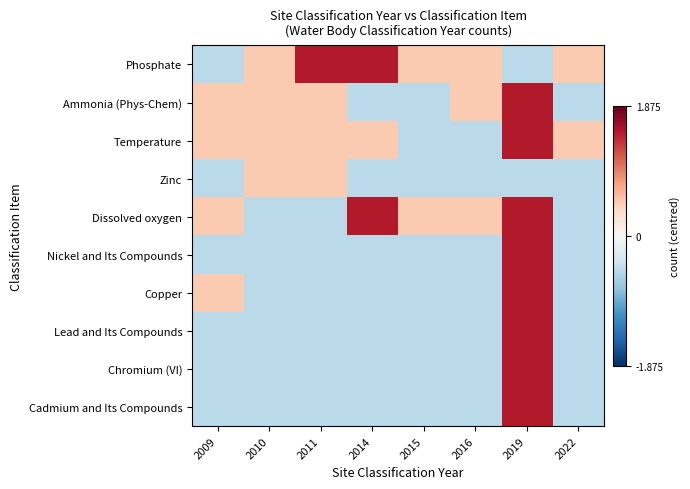

Which series changed the most between 2009 and 2011?

Phosphate